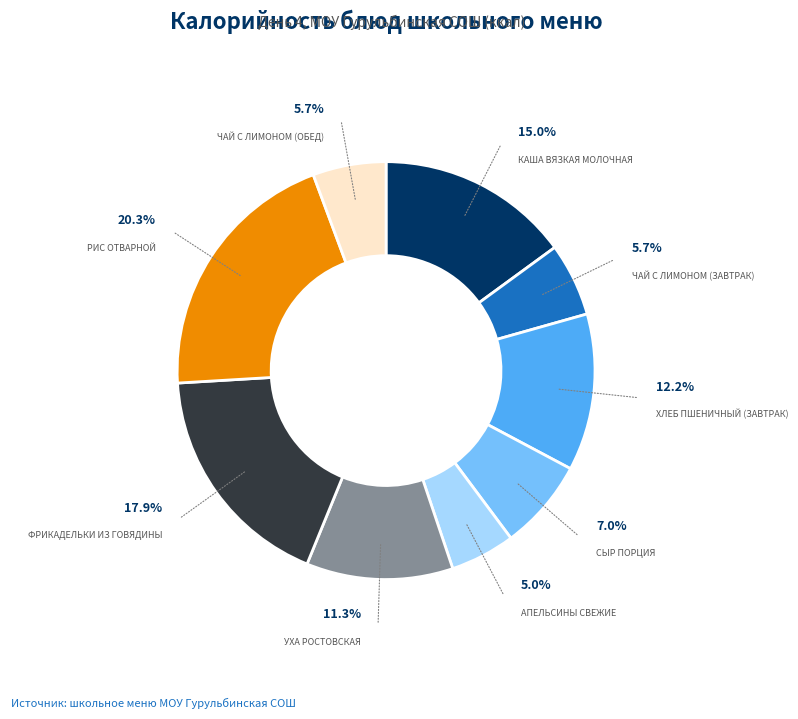

Is there any slice that represents more than half of the pie?

No